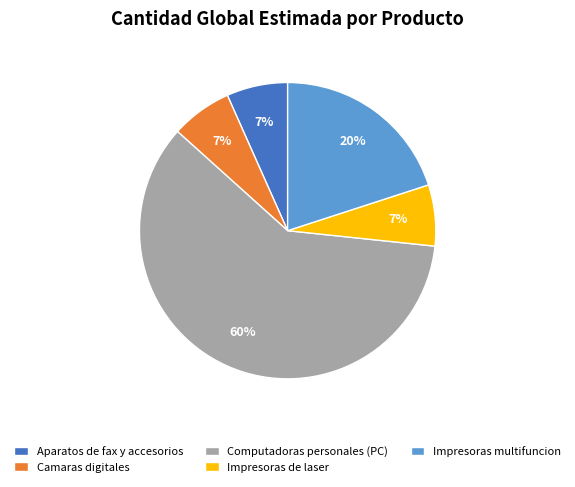

Which category accounts for the majority?

Computadoras personales (PC)